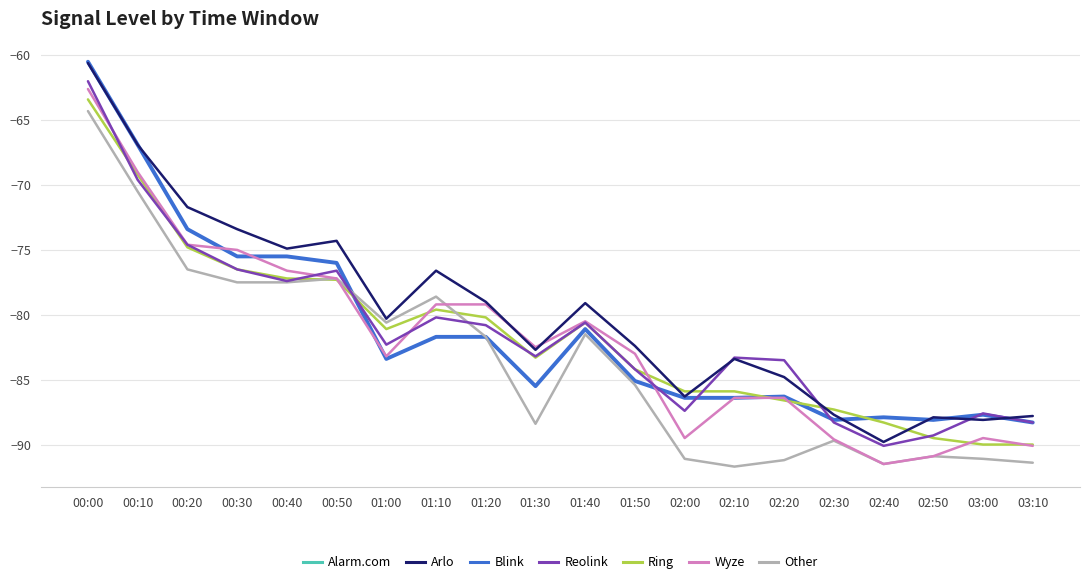

What is the difference between the Other values at 02:40 and 01:50?

6.1